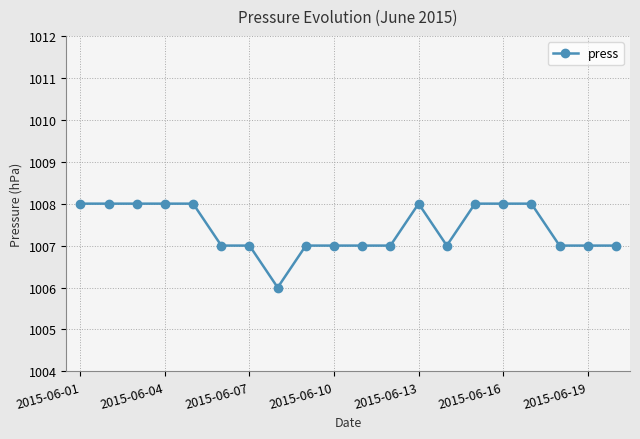

What is the value of the 15th point from the left?

1008